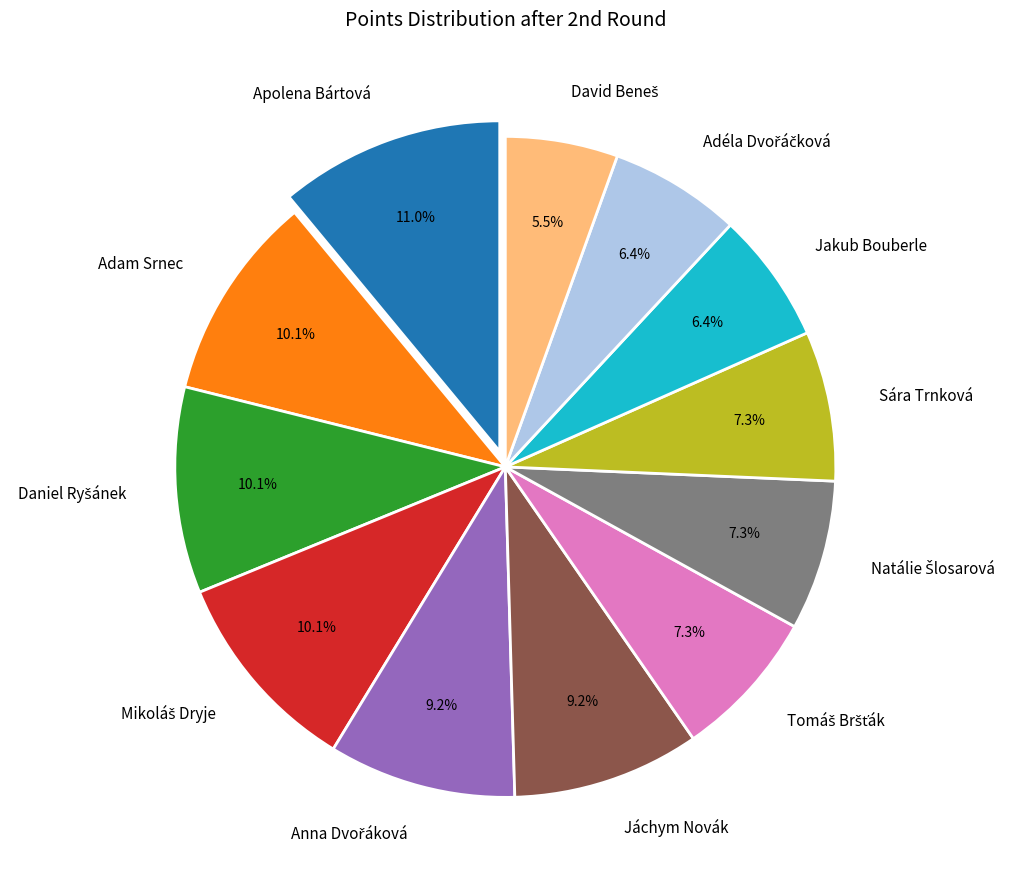

Does Jáchym Novák represent more than half of the total?

No